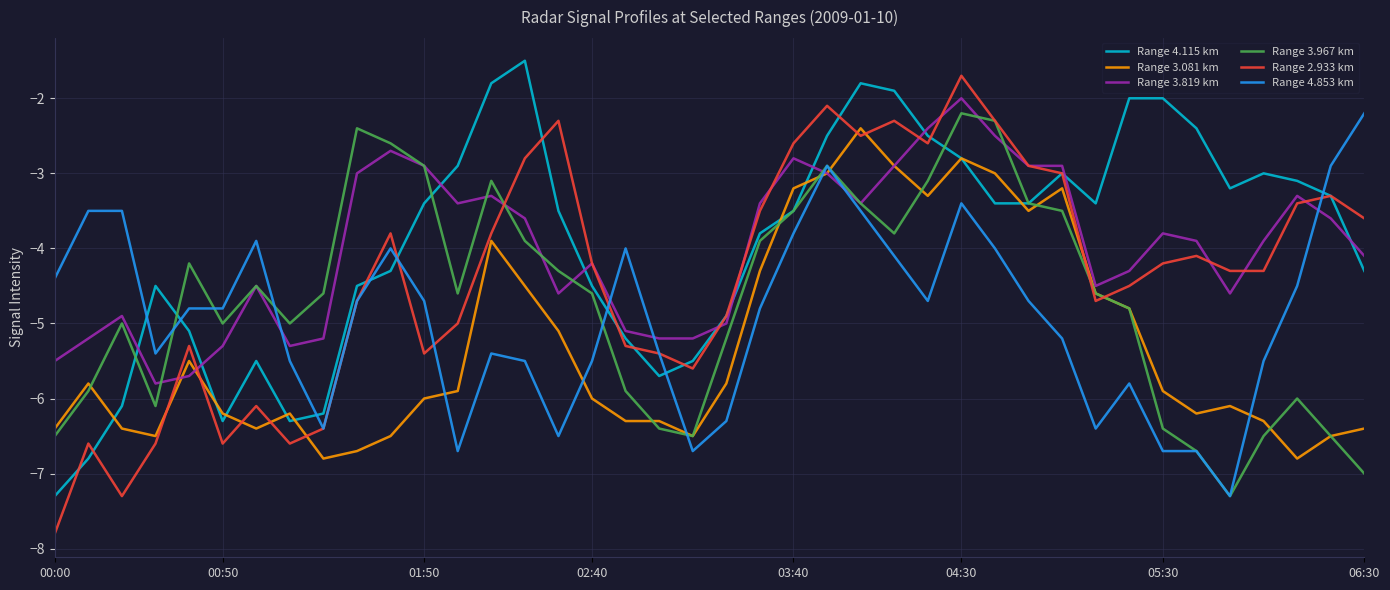

After their last crossing, which series has the higher values: Range 4.115 km or Range 3.819 km?

Range 3.819 km